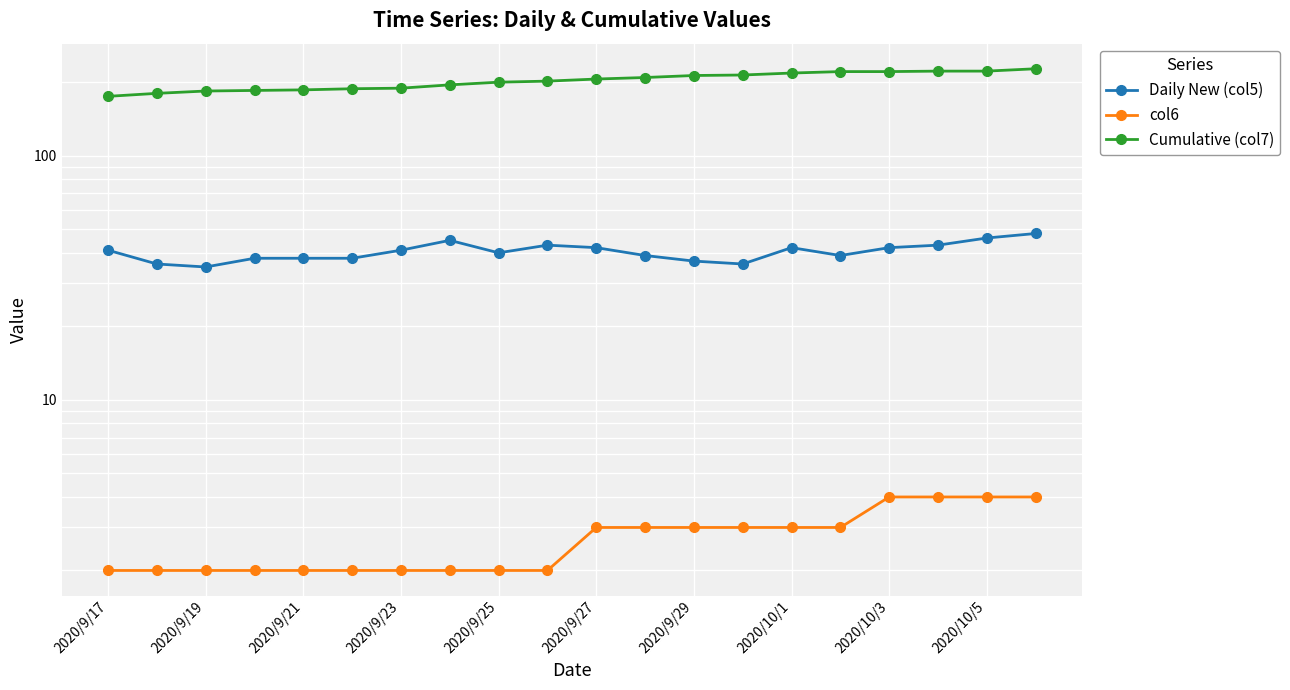

Where does the col6 series first go above 3?

2020/10/3